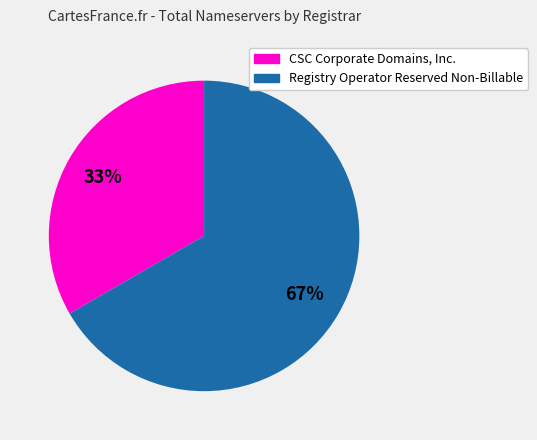

To the nearest percent, what is the average slice percentage?

50%